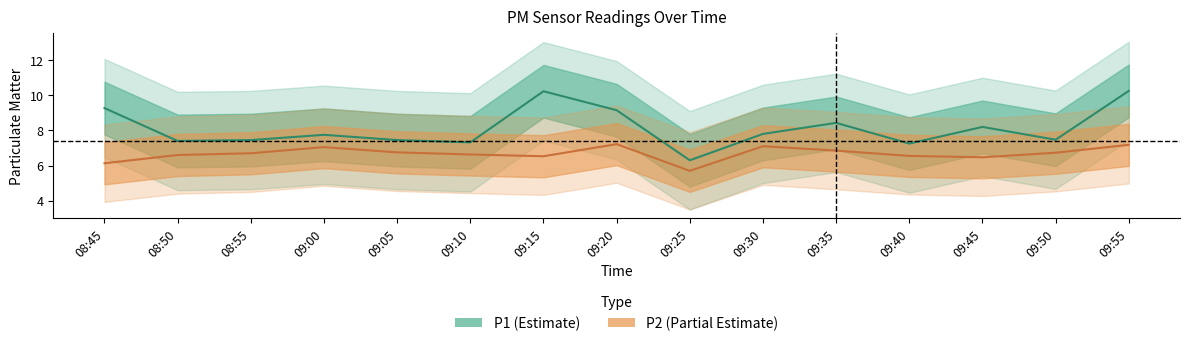

True or false: P1 and P2 intersect in this chart.

False